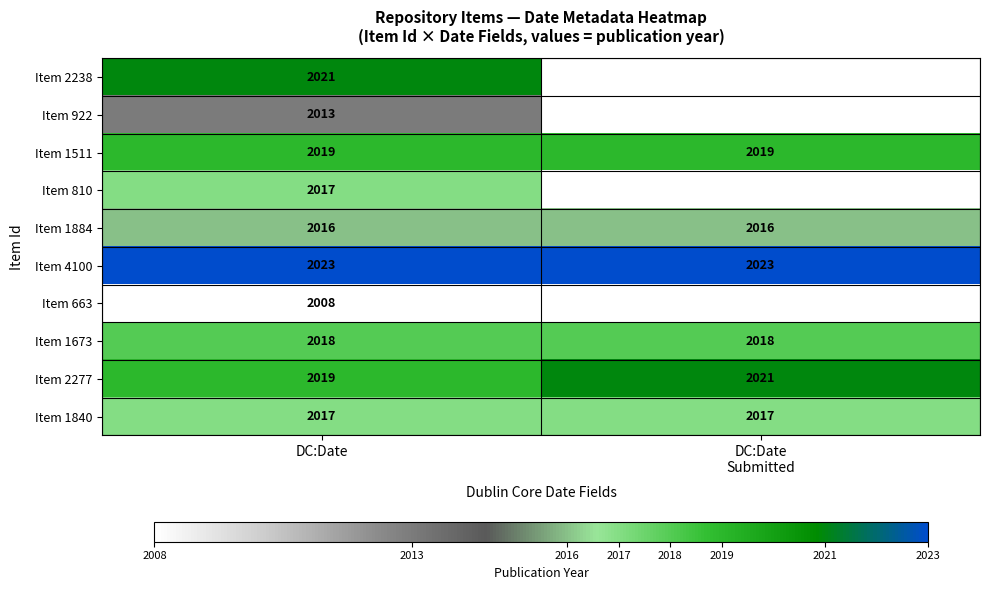

What is the average value of the Item 1840 series?

2017